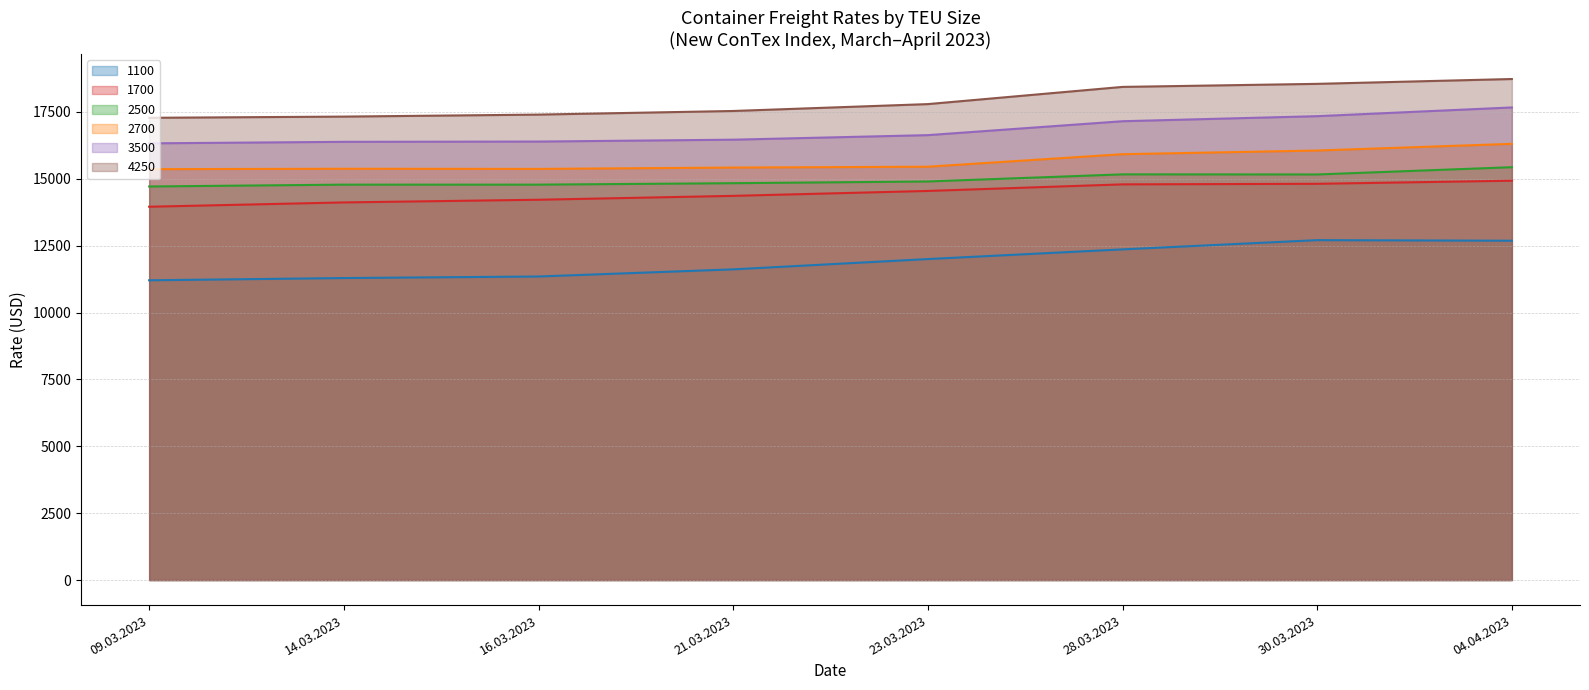

Reading right to left, transcribe all the data shown in this chart.

1100: 12683	12705	12360	11998	11613	11346	11288	11204
1700: 14927	14811	14790	14544	14360	14215	14115	13954
2500: 15432	15160	15164	14898	14834	14780	14780	14711
2700: 16305	16055	15918	15450	15418	15368	15373	15359
3500: 17665	17339	17150	16630	16460	16390	16380	16323
4250: 18728	18547	18433	17790	17533	17398	17323	17278